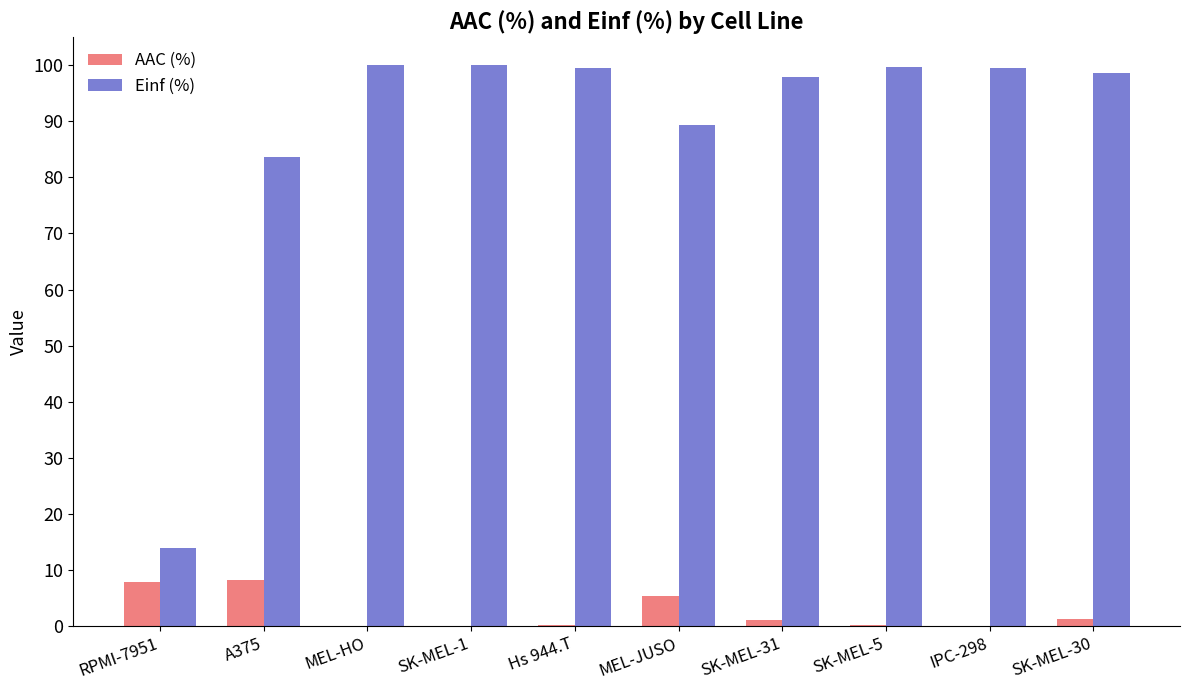

Is it true that Einf (%) equals 99.5 at IPC-298?

True